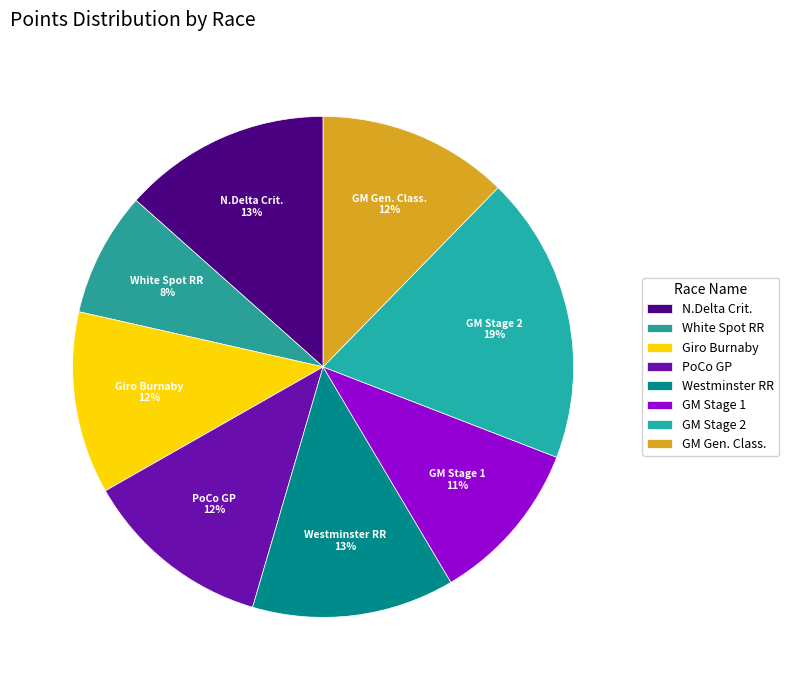

Which slice is the largest?

GM Stage 2